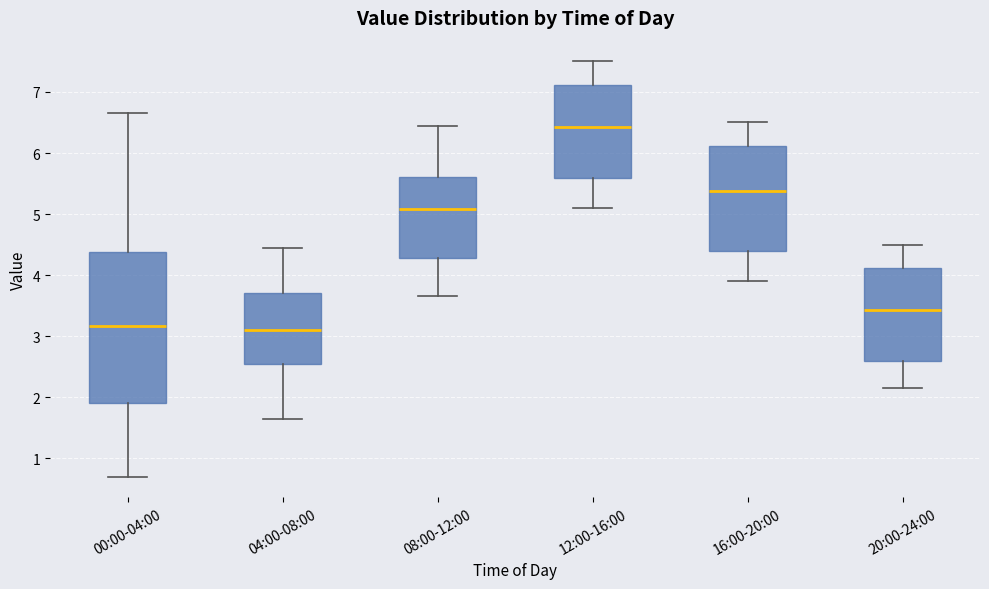

Reading left to right, transcribe this box plot: for each box, give where its median line is, the range the box spans, and where its two whiskers end, as read against the y-axis. The values are not printed on the chart, so give them approximately, as read against the axis.

00:00-04:00: median 3.2, box 1.9 to 4.4, whiskers 0.7 to 6.7
04:00-08:00: median 3.1, box 2.5 to 3.7, whiskers 1.7 to 4.5
08:00-12:00: median 5.1, box 4.3 to 5.6, whiskers 3.7 to 6.5
12:00-16:00: median 6.4, box 5.6 to 7.1, whiskers 5.1 to 7.5
16:00-20:00: median 5.4, box 4.4 to 6.1, whiskers 3.9 to 6.5
20:00-24:00: median 3.4, box 2.6 to 4.1, whiskers 2.2 to 4.5